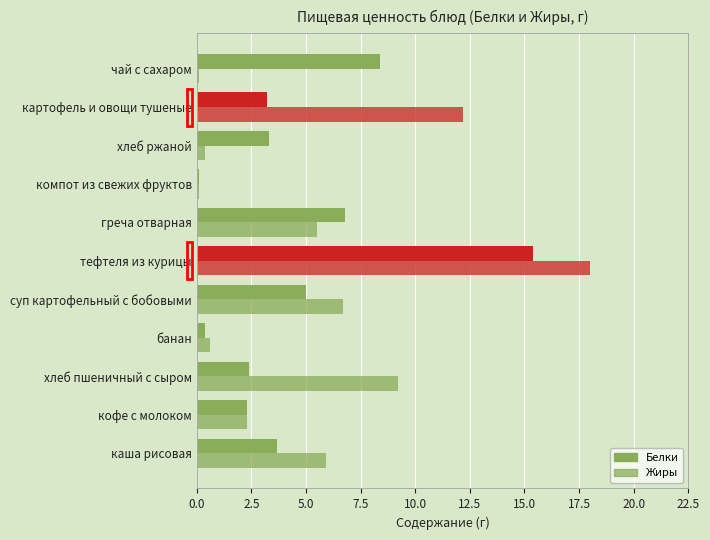

How many values in the Жиры series exceed 5?

6